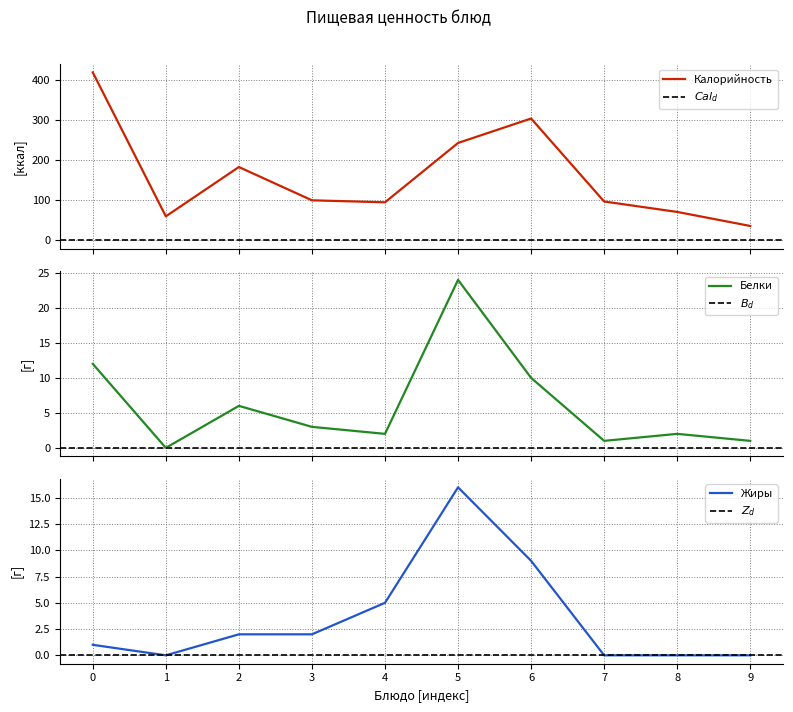

What is the minimum value for Калорийность?

36